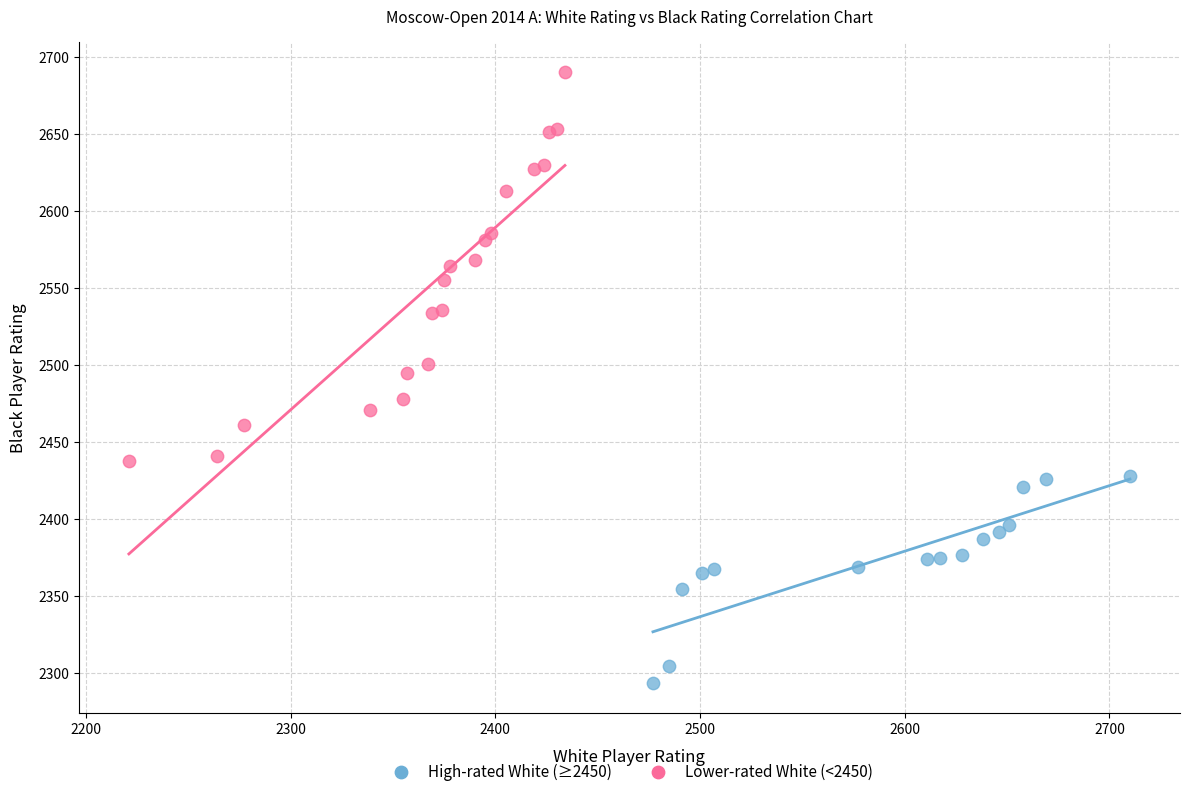

Which series reaches the maximum Y coordinate?

Lower-rated White (<2450)